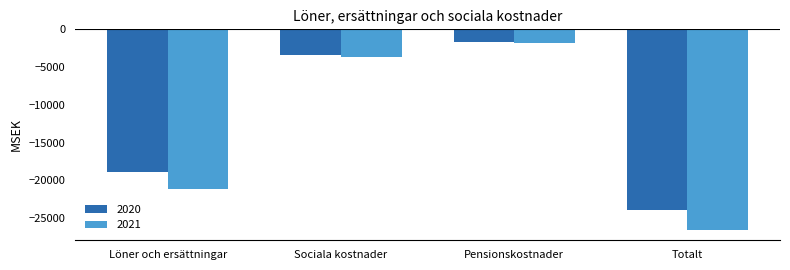

Which category has the lowest value in the 2020 series?

Totalt